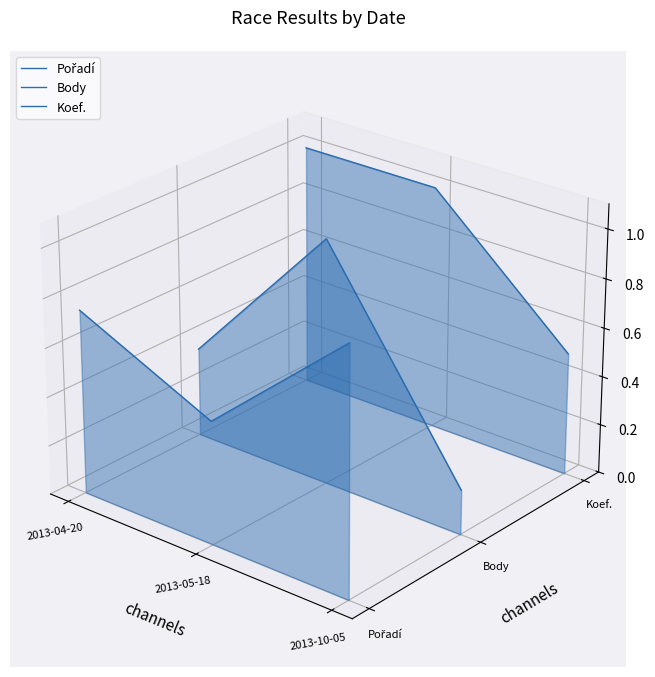

Is the value of Pořadí at 2013-04-20 greater than the value of Body at 2013-05-18?

No